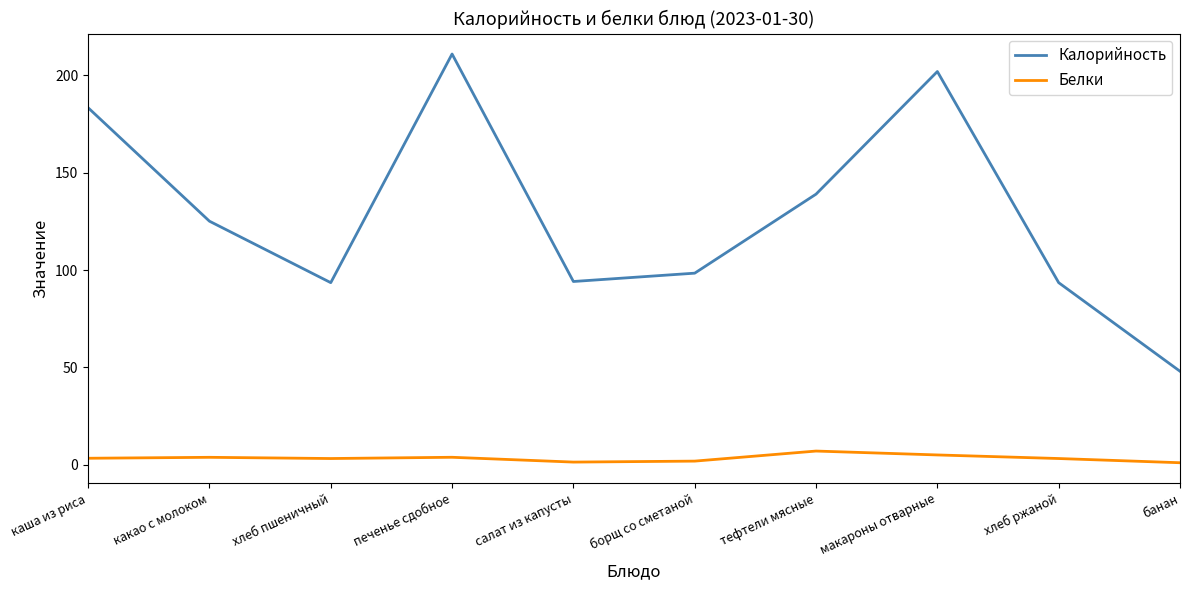

What is the total value across all series at борщ со сметаной?

100.2